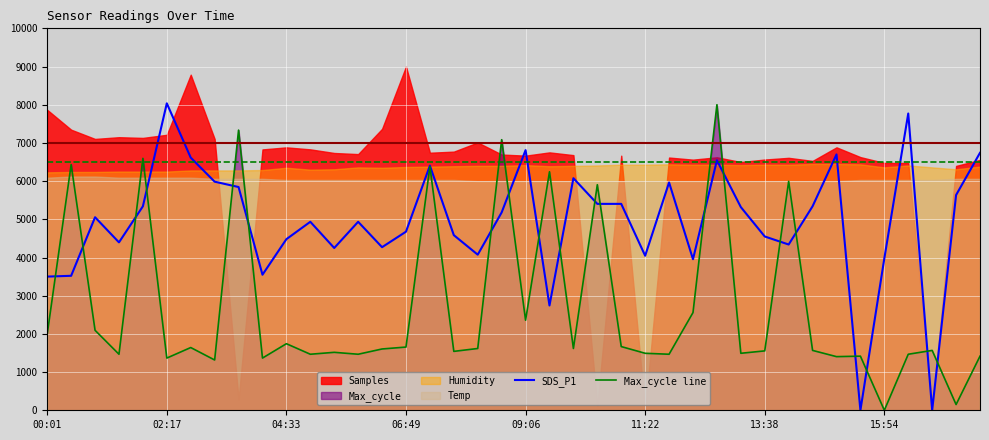

What is the difference between the second highest and second lowest values in the SDS_P1 series?

7770.0